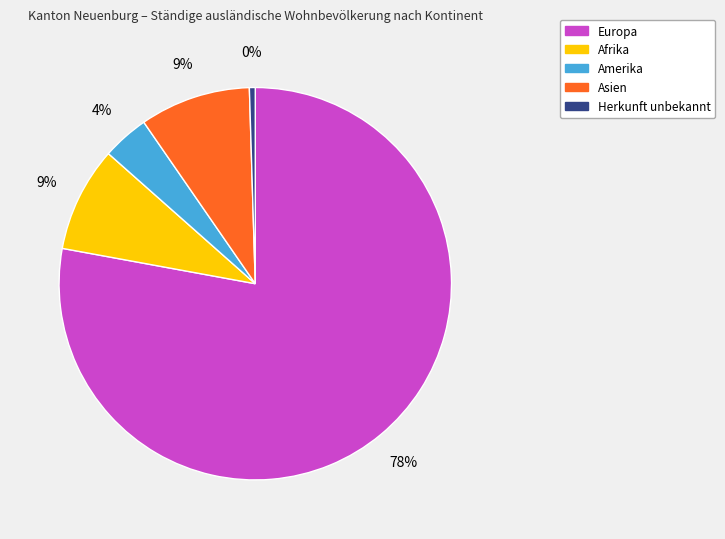

Is the sum of Amerika and Afrika greater than half?

No